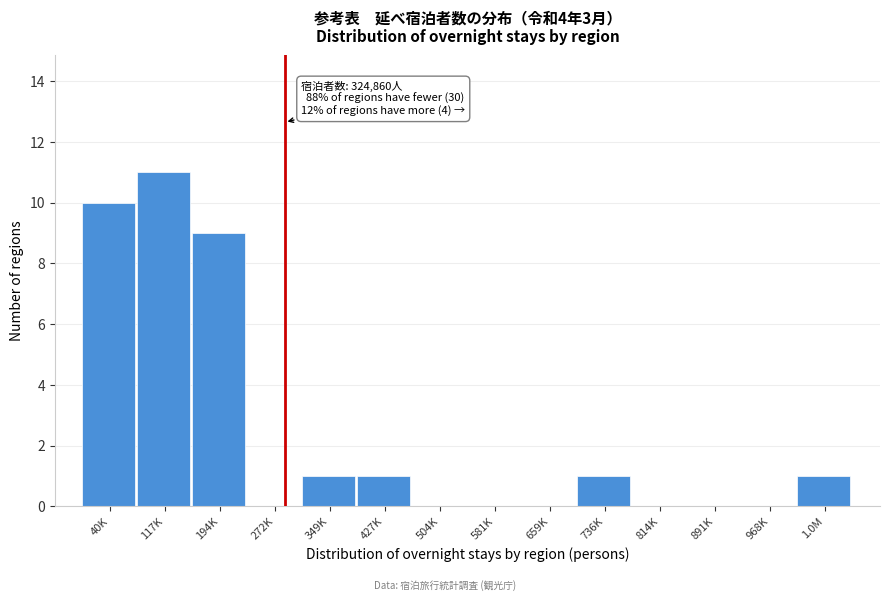

Reading left to right, what are all the values shown in this chart?

40K=10	117K=11	194K=9	272K=0	349K=1	427K=1	504K=0	581K=0	659K=0	736K=1	814K=0	891K=0	968K=0	1.0M=1